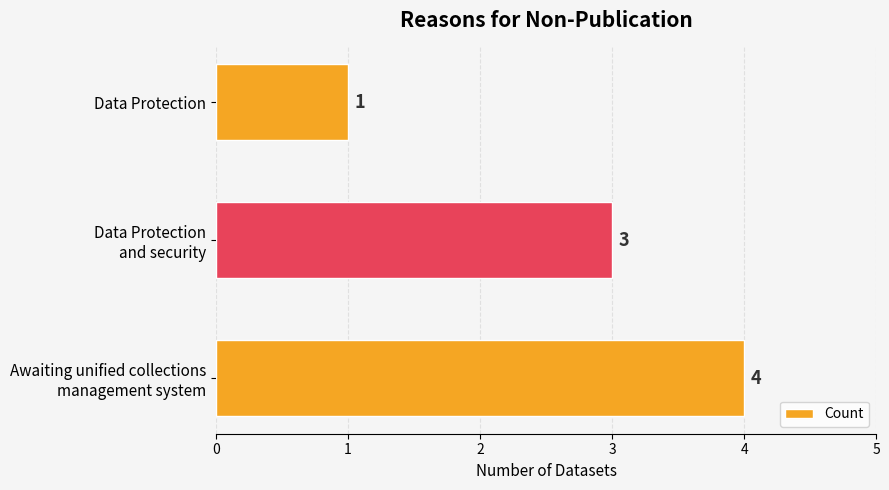

Reading top to bottom, transcribe all the data shown in this chart.

1	3	4